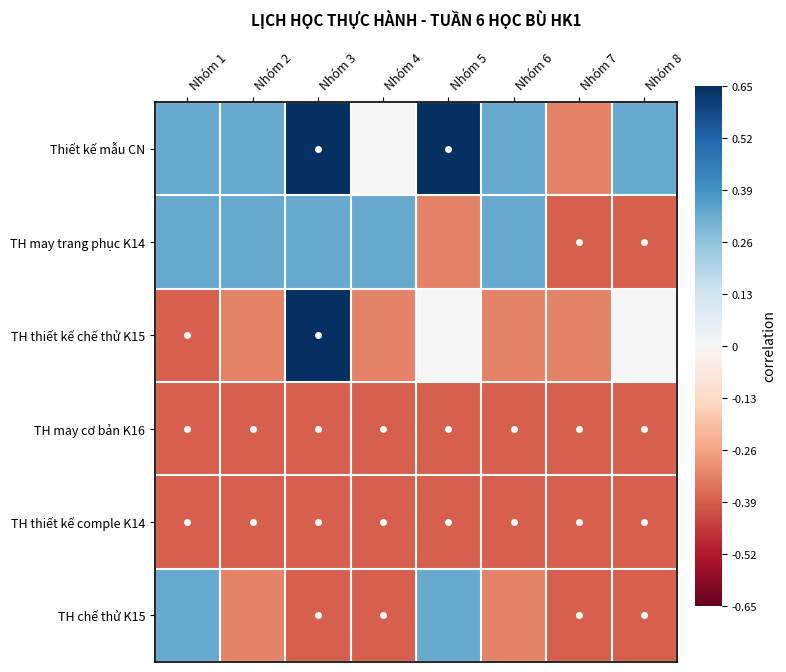

Between Nhóm 1 and Nhóm 5, which is larger?

Nhóm 5